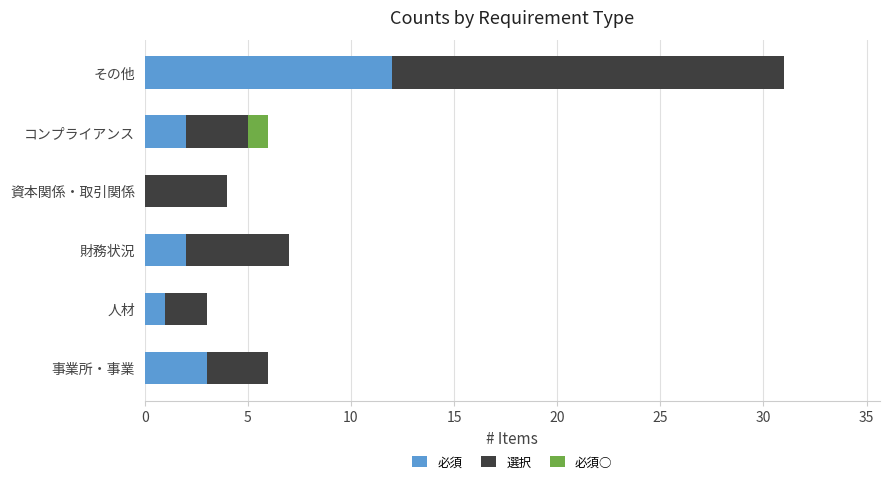

True or false: 必須 has a value of 3 at 事業所・事業.

True